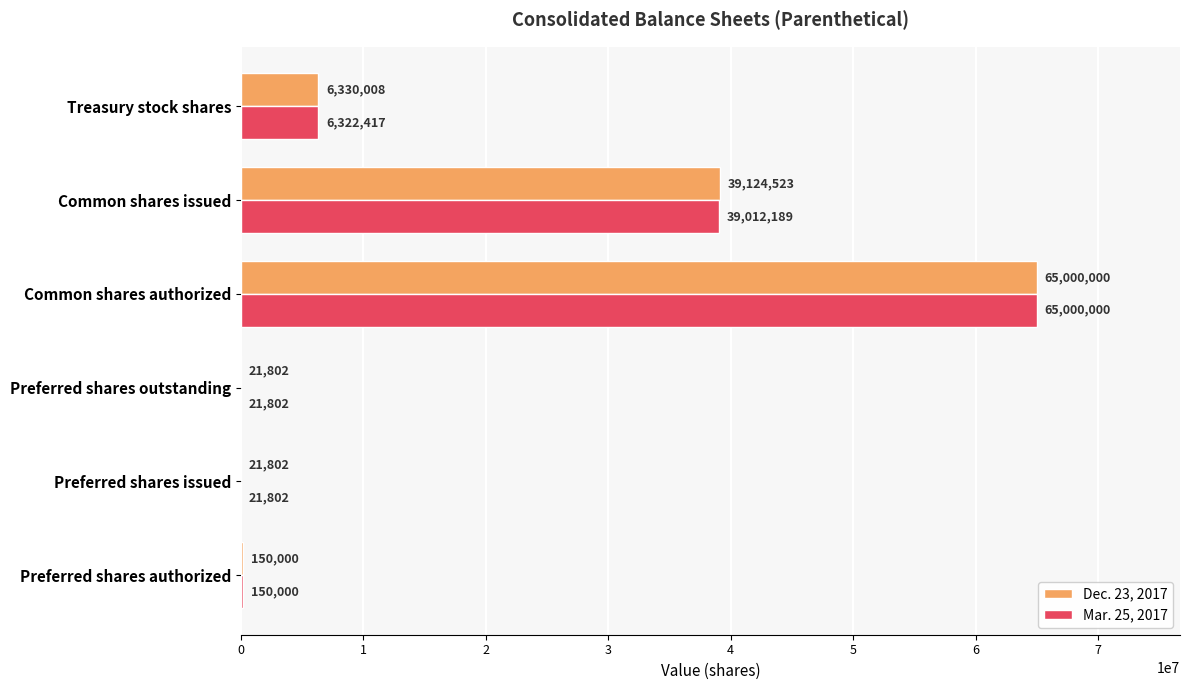

Which category has the highest value across all series?

Common shares authorized